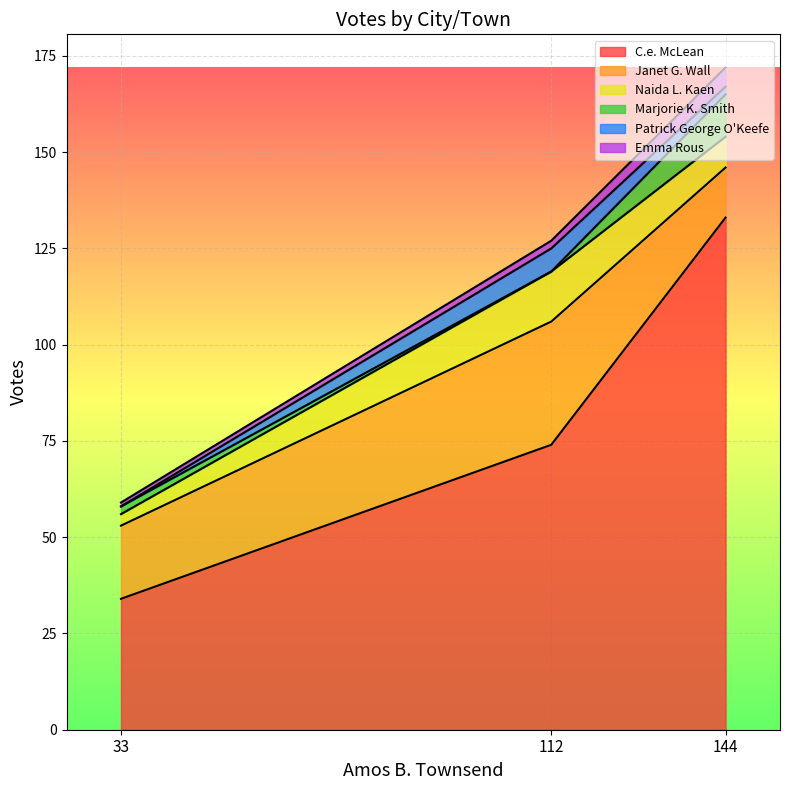

What is the minimum value for C.e. McLean?

34